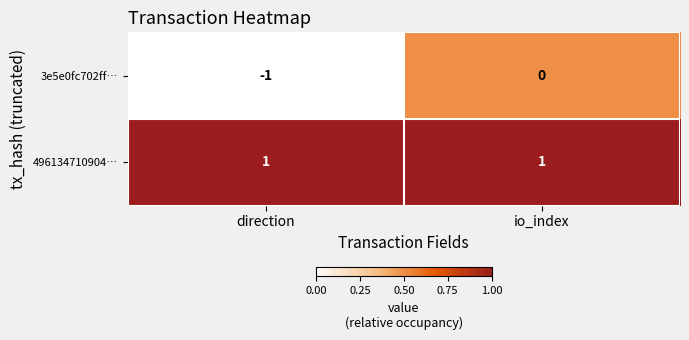

Which label corresponds to the smallest value in the chart?

direction